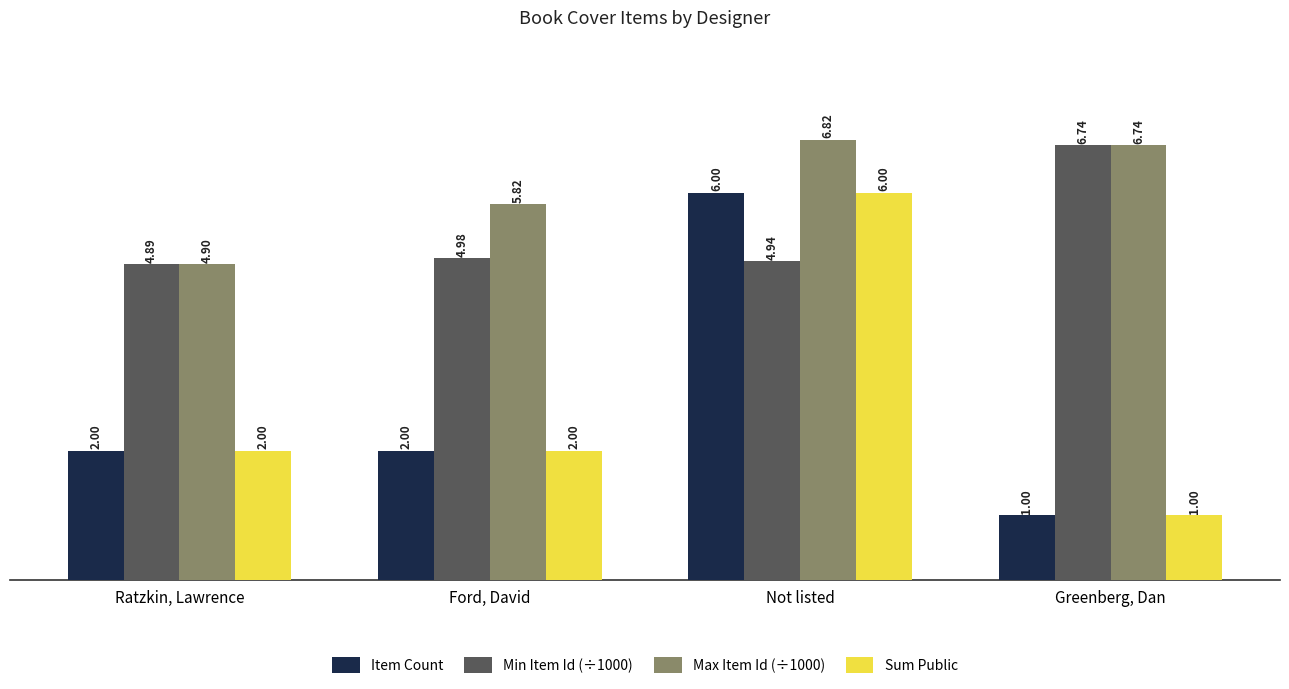

Which series has the largest total across all categories?

Max Item Id (÷1000)